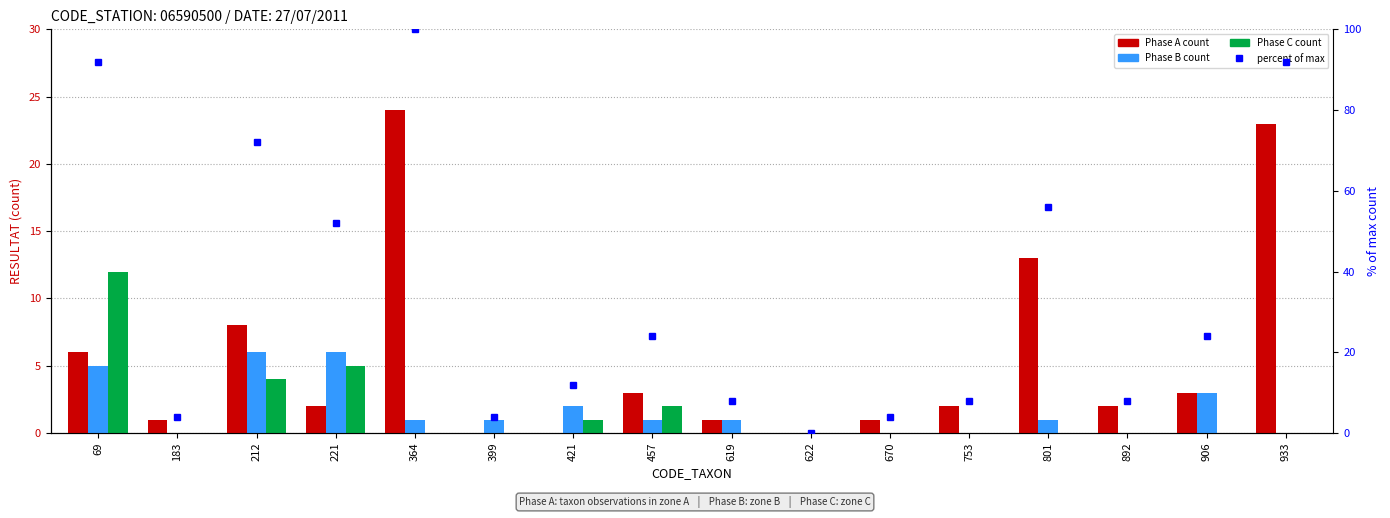

At which category is the sum across all series the highest?

364